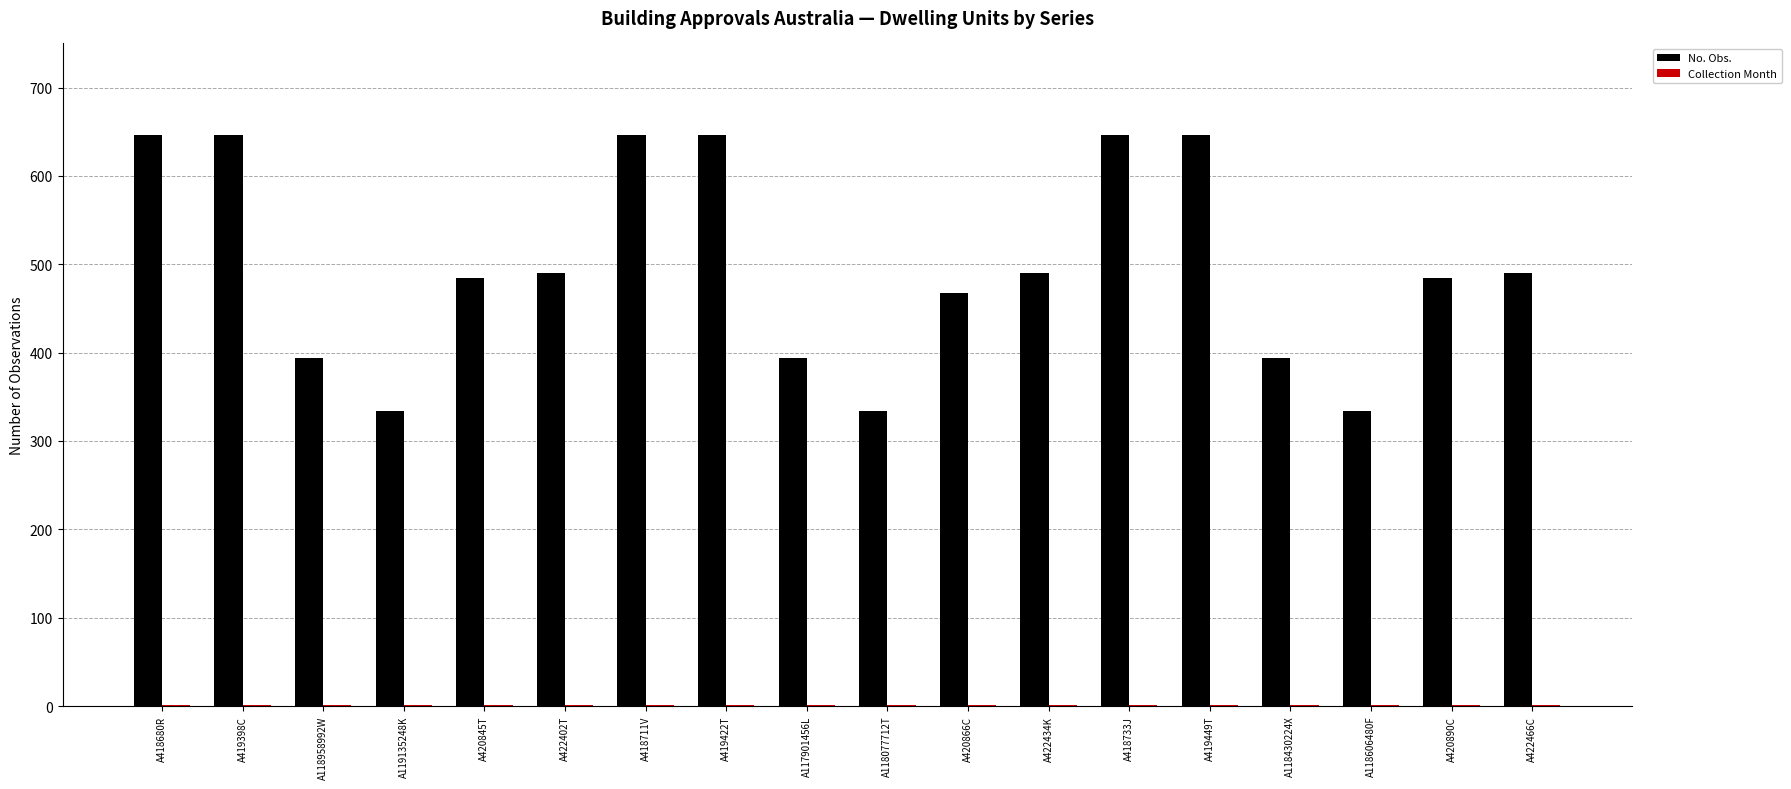

The value of No. Obs. at A118958992W is 115. True or false?

False